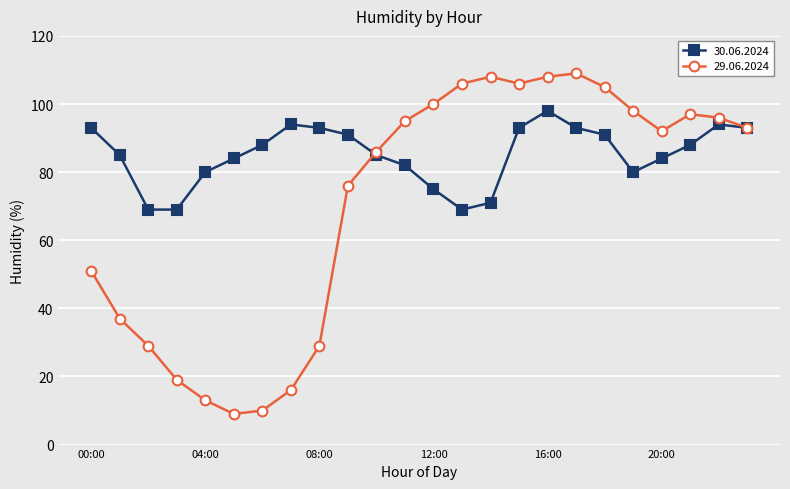

Which series has the largest total across all categories?

30.06.2024